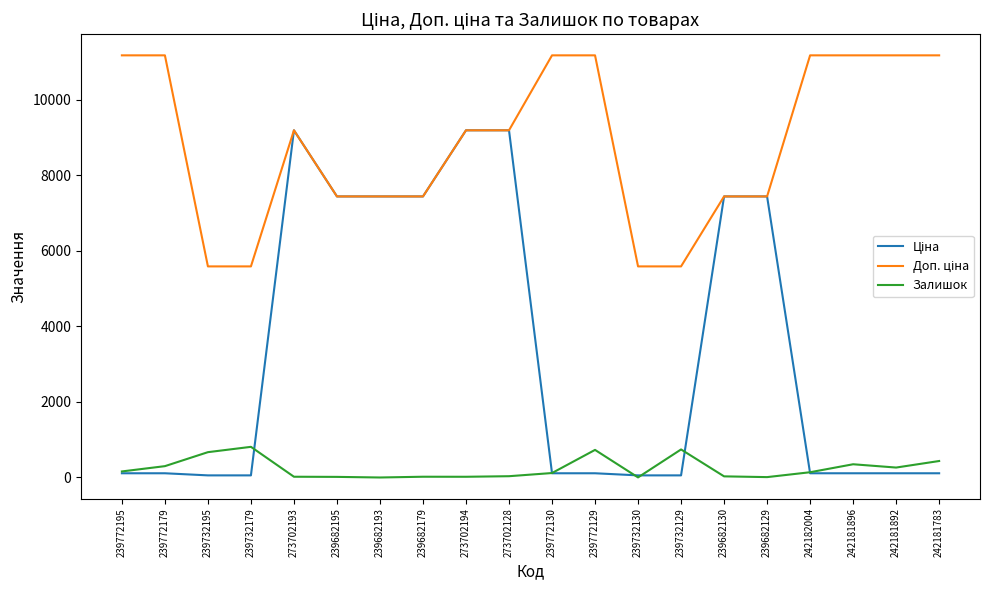

True or false: Залишок has a value of 0.0 at 239682193.

True